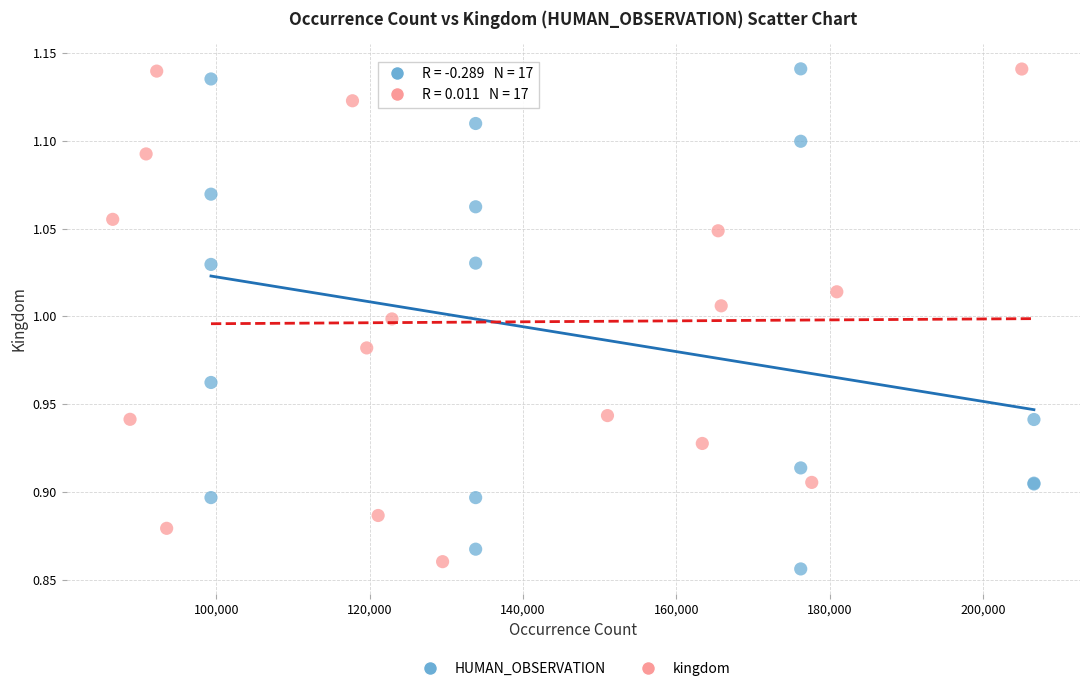

What are all the series names shown in the legend?

HUMAN_OBSERVATION, kingdom